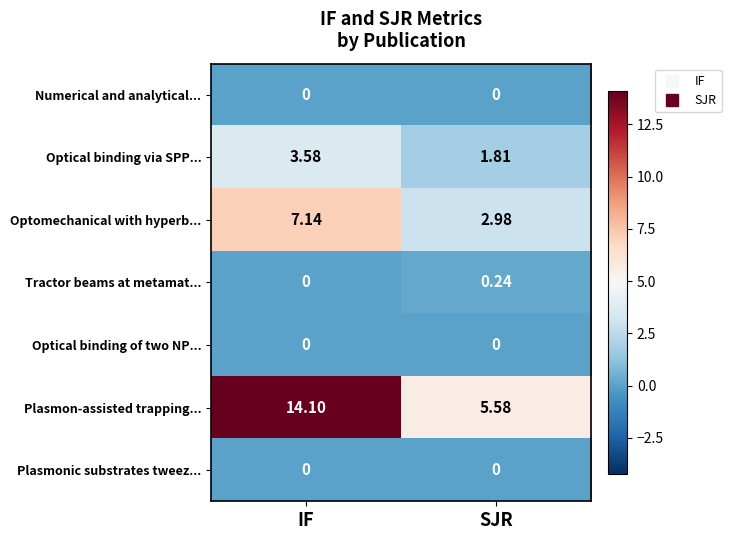

Which category has the lowest value in the Plasmon-assisted trapping... series?

SJR